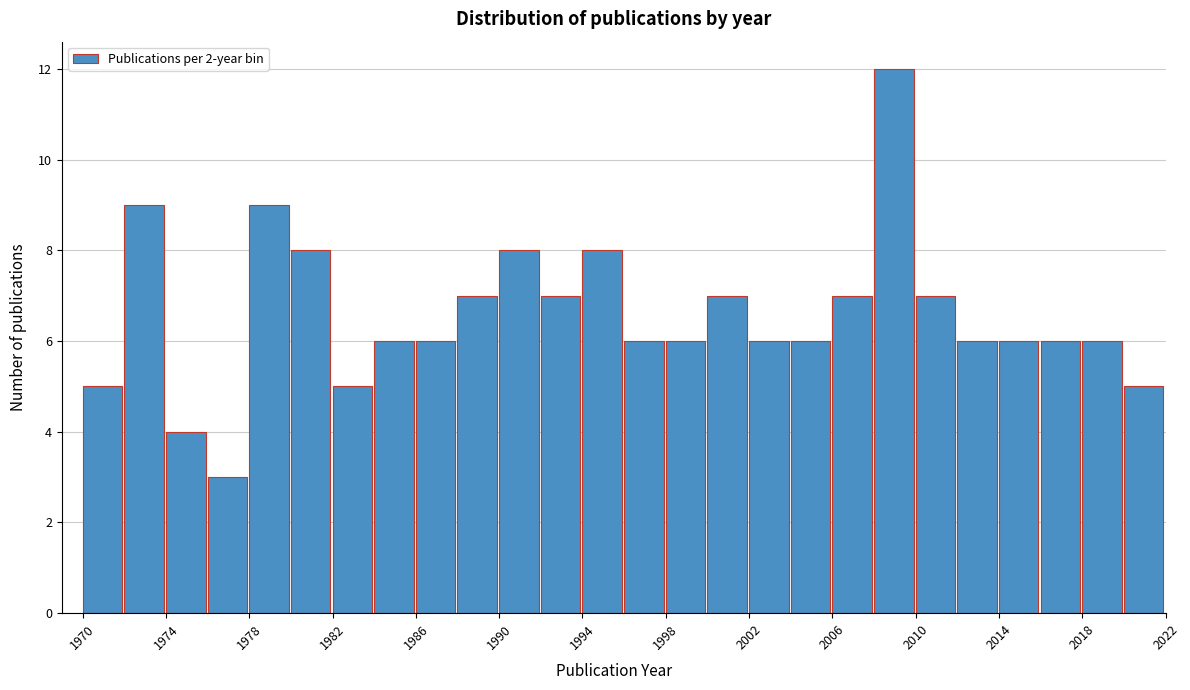

Reading left to right, list every bar in this chart as the range it spans on the x-axis followed by its height. The values are not printed on the chart, so give them approximately, as read against the axis.

1970 to 1972: 5
1972 to 1974: 9
1974 to 1976: 4
1976 to 1978: 3
1978 to 1980: 9
1980 to 1982: 8
1982 to 1984: 5
1984 to 1986: 6
1986 to 1988: 6
1988 to 1990: 7
1990 to 1992: 8
1992 to 1994: 7
1994 to 1996: 8
1996 to 1998: 6
1998 to 2000: 6
2000 to 2002: 7
2002 to 2004: 6
2004 to 2006: 6
2006 to 2008: 7
2008 to 2010: 12
2010 to 2012: 7
2012 to 2014: 6
2014 to 2016: 6
2016 to 2018: 6
2018 to 2020: 6
2020 to 2022: 5